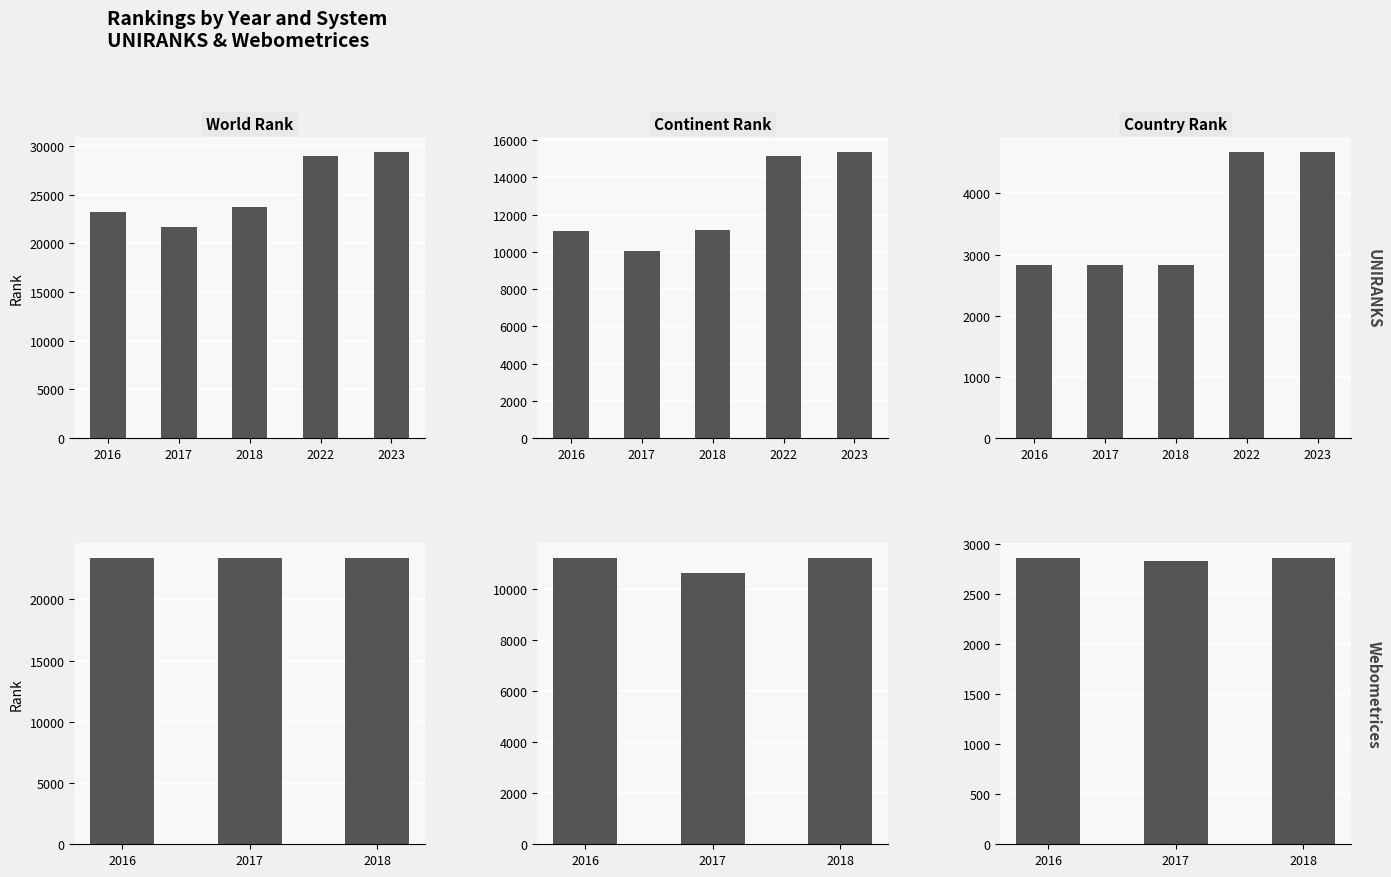

List the labels in order of Country Rank value, largest first.

2016, 2018, 2017